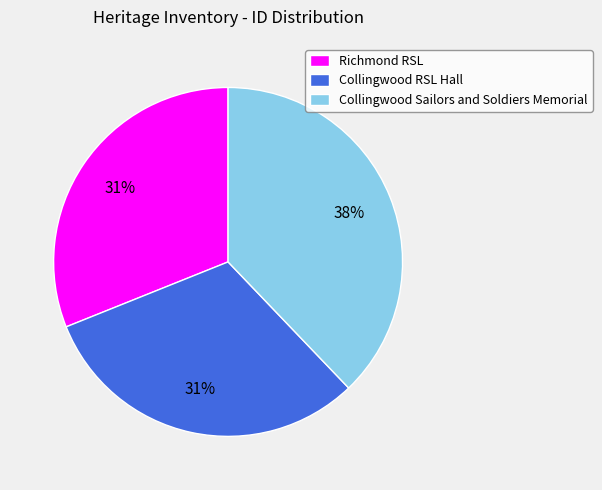

What is the largest slice in the pie chart?

Collingwood Sailors and Soldiers Memorial